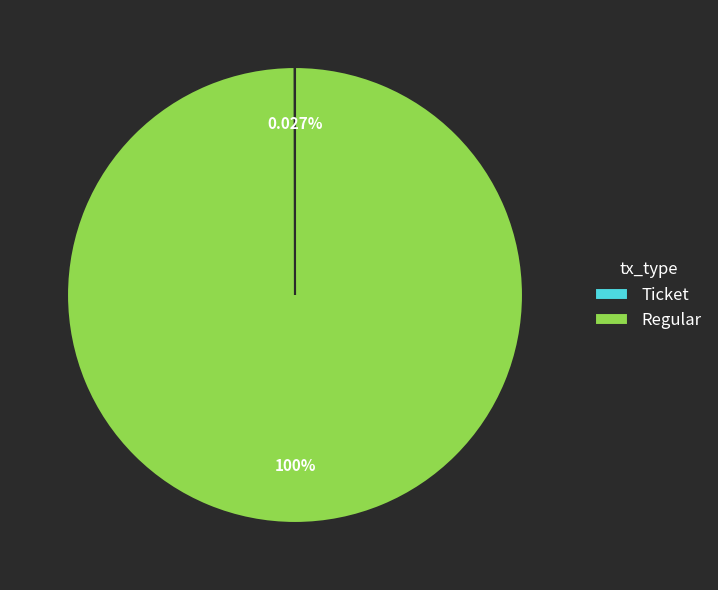

What is the largest slice in the pie chart?

Regular